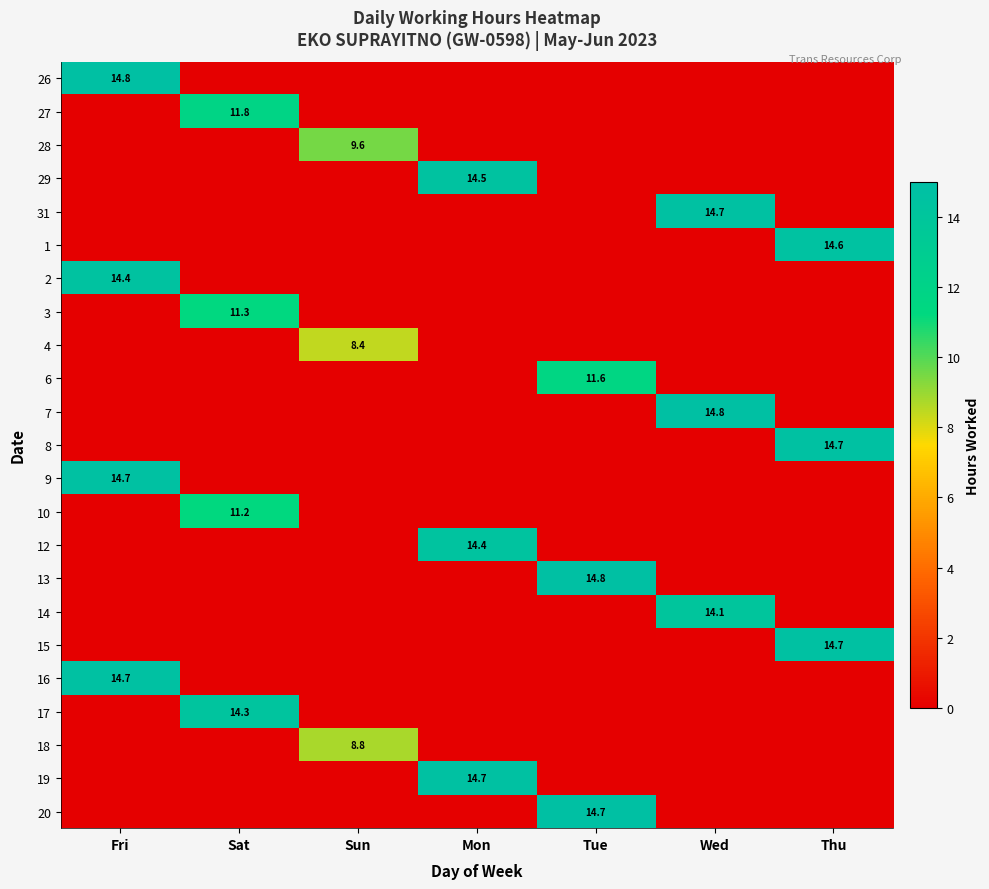

At how many categories does at least one series exceed 1?

7